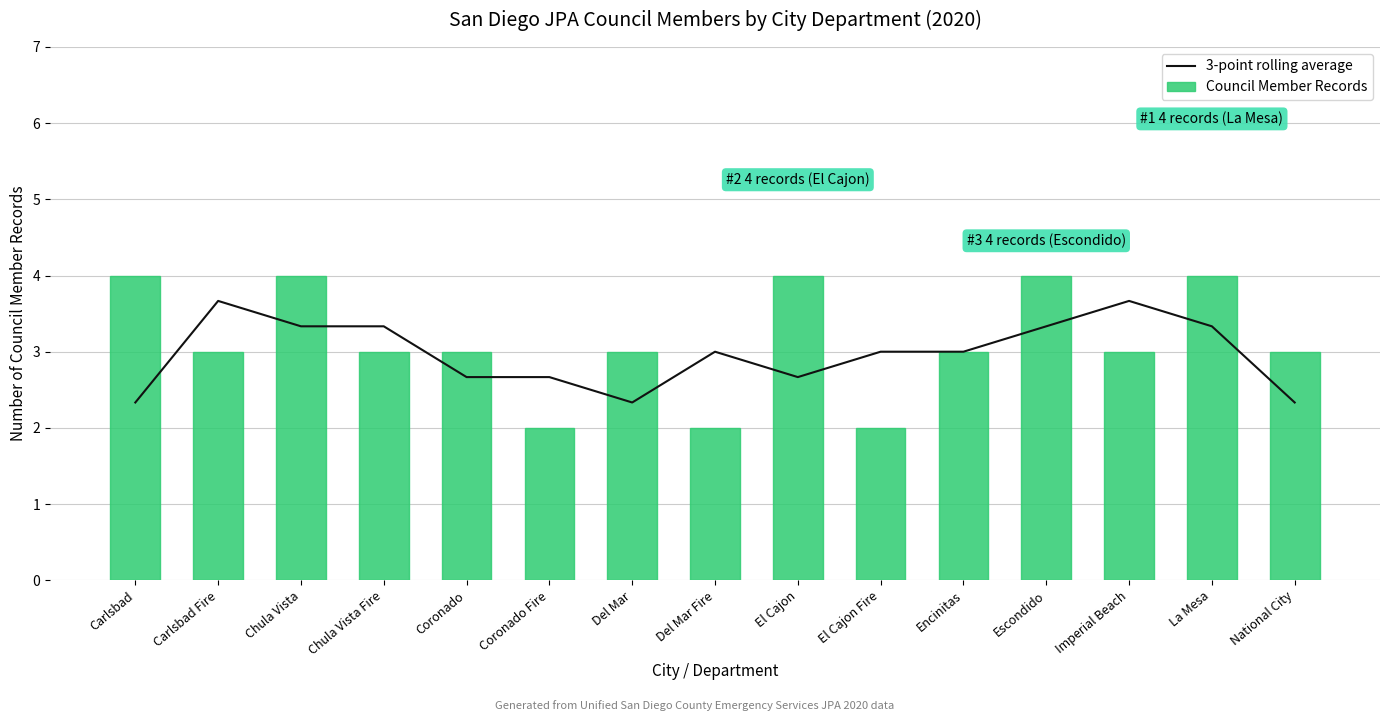

What is the value of the Council Member Records bar at the 8th from the left?

2